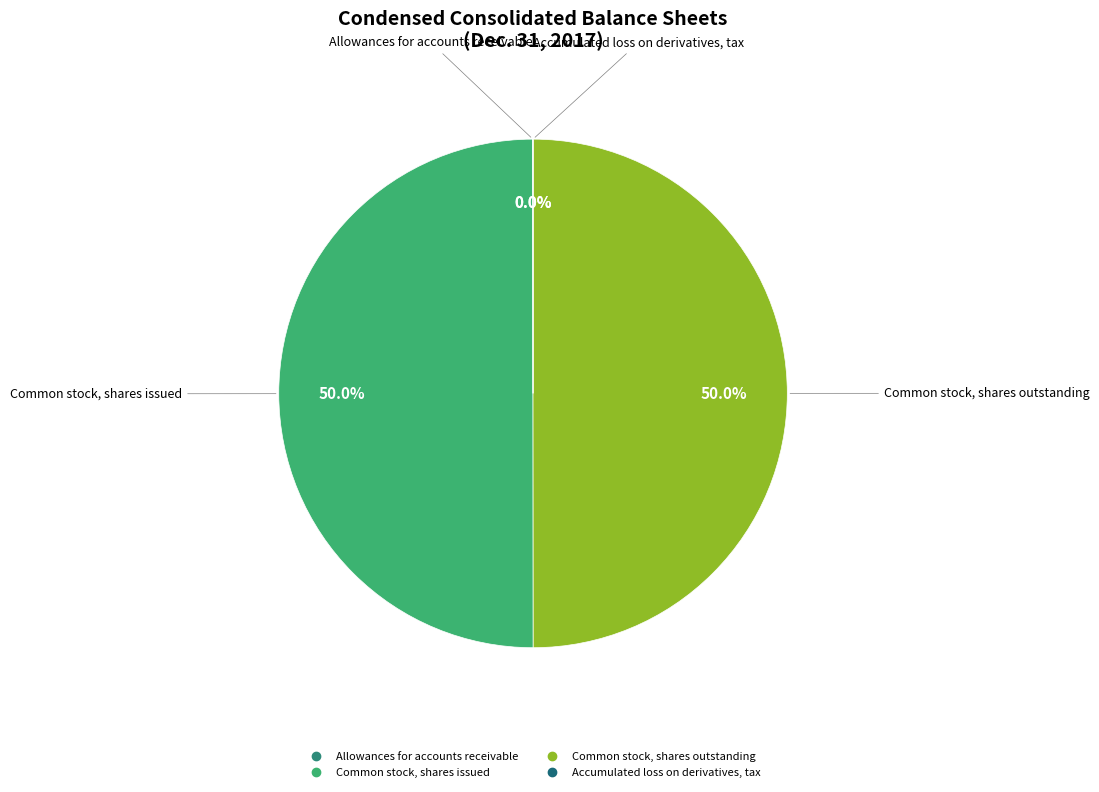

What percentage is NOT represented by Common stock, shares issued?

50.0%